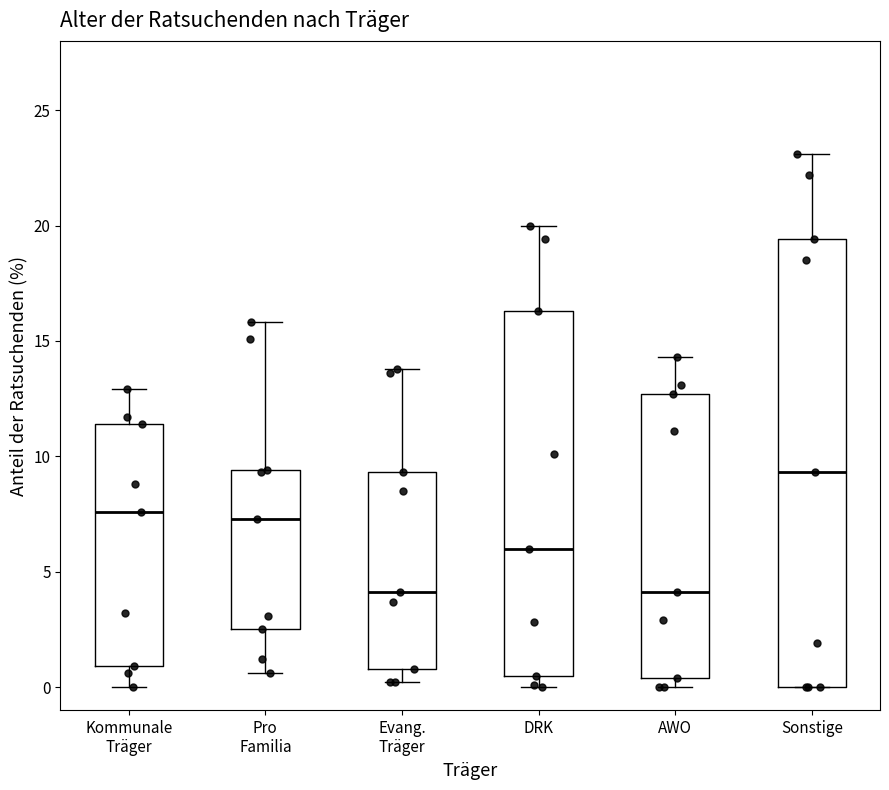

Reading left to right, transcribe this box plot: for each box, give where its median line is, the range the box spans, and where its two whiskers end, as read against the y-axis. The values are not printed on the chart, so give them approximately, as read against the axis.

Kommunale Träger: median 7.5, box 1.0 to 11.5, whiskers 0.0 to 13.0
Pro Familia: median 7.5, box 2.5 to 9.5, whiskers 0.5 to 16.0
Evang. Träger: median 4.0, box 1.0 to 9.5, whiskers 0.0 to 14.0
DRK: median 6.0, box 0.5 to 16.5, whiskers 0.0 to 20.0
AWO: median 4.0, box 0.5 to 12.5, whiskers 0.0 to 14.5
Sonstige: median 9.5, box 0.0 to 19.5, whiskers 0.0 to 23.0